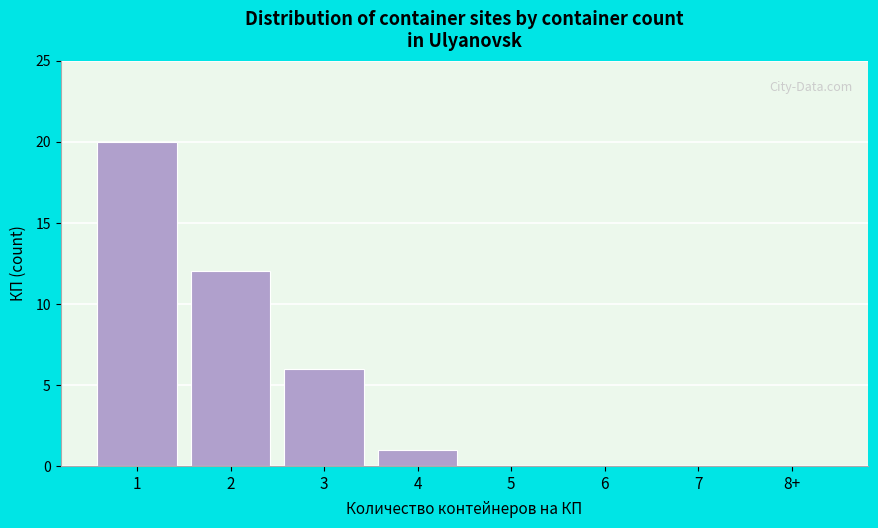

Reading left to right, what are all the values shown in this chart?

1=20	2=12	3=6	4=1	5=0	6=0	7=0	8+=0